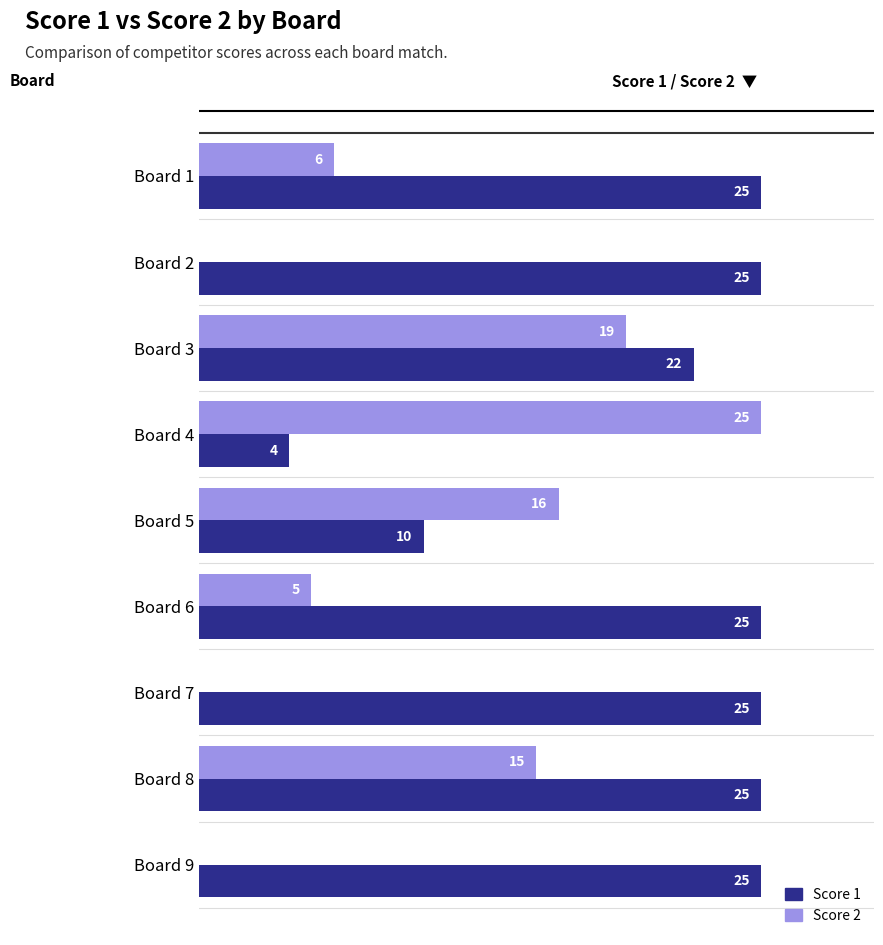

At which label is Score 2 closest to 12?

Board 8